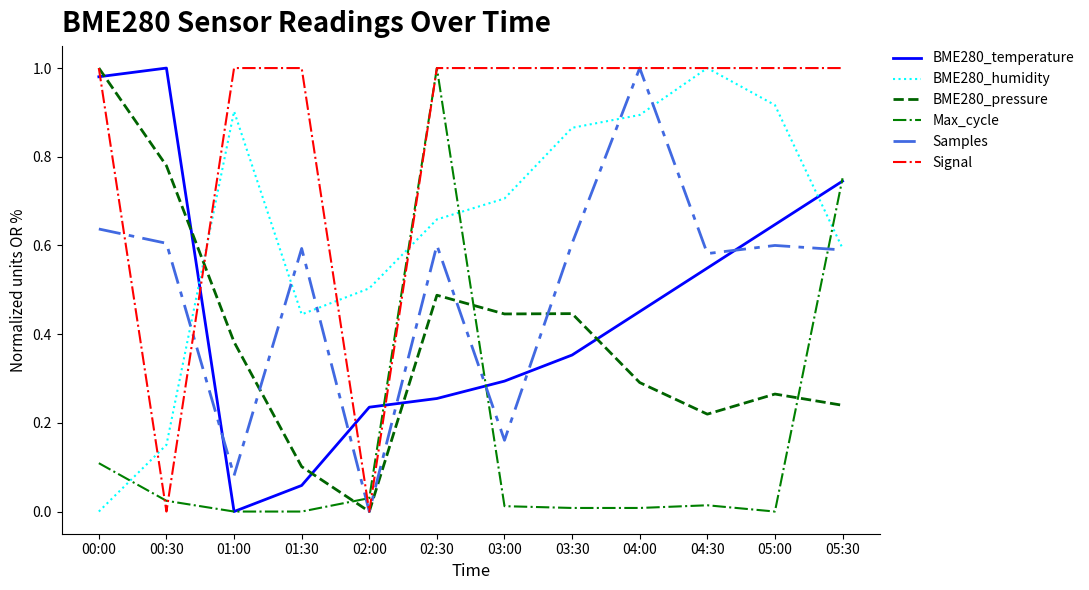

Is it true that BME280_pressure equals 0.1 at 01:00?

False